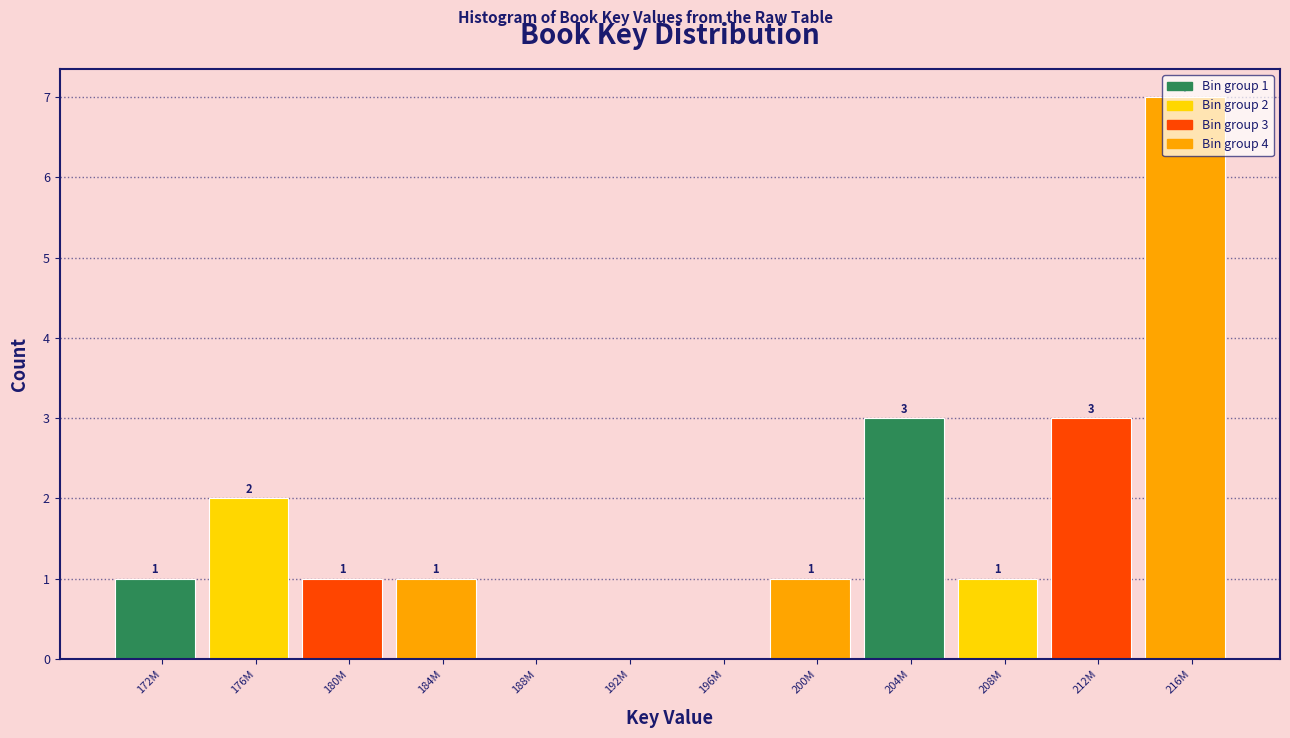

What is the greatest value displayed?

7